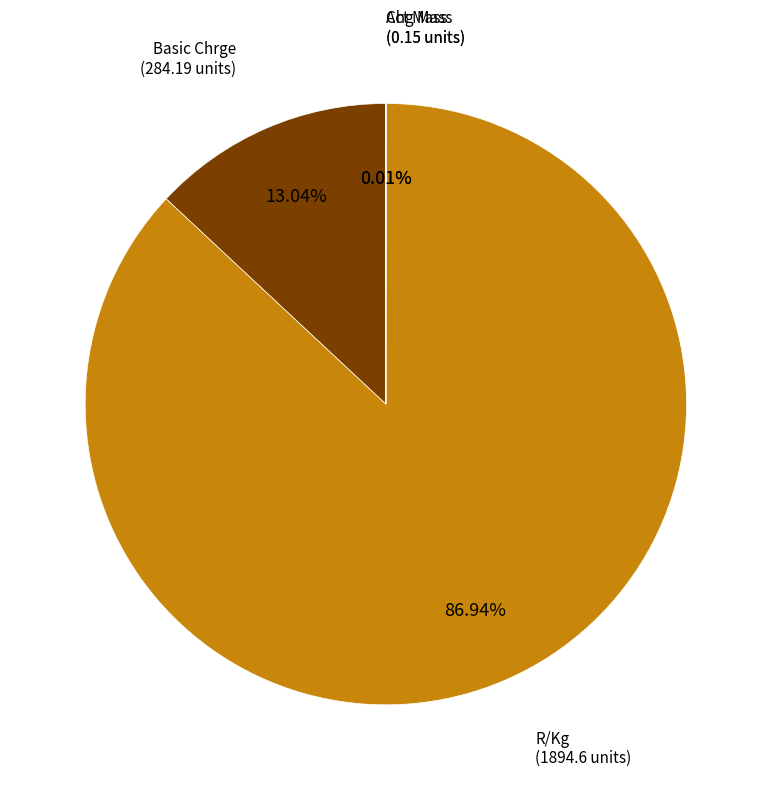

Does any single category account for the majority?

Yes